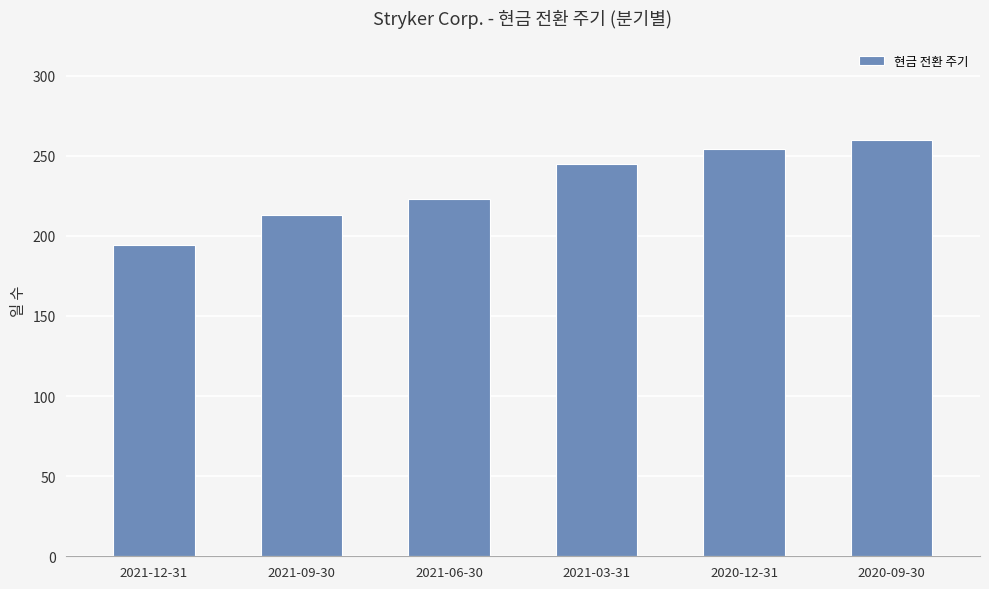

What is the average value?

232